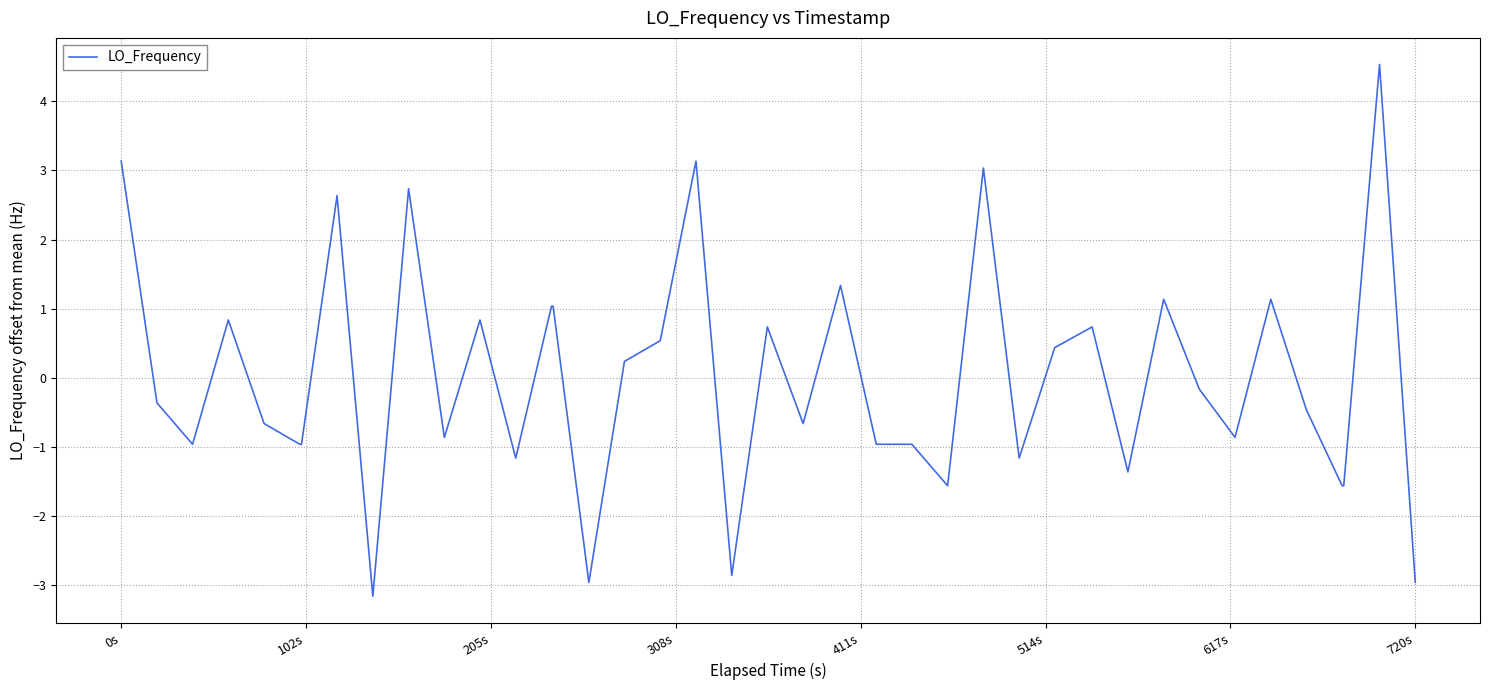

What is the difference between the maximum and minimum values?

7.7